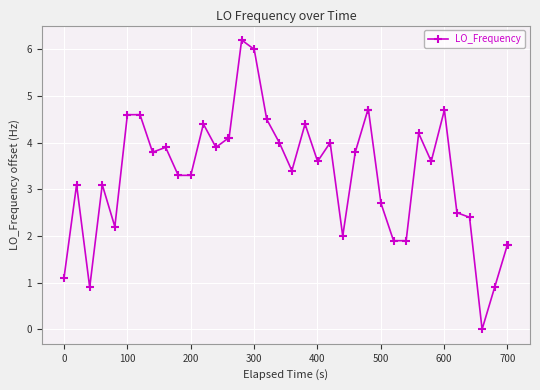

How many lines are shown in the chart?

1